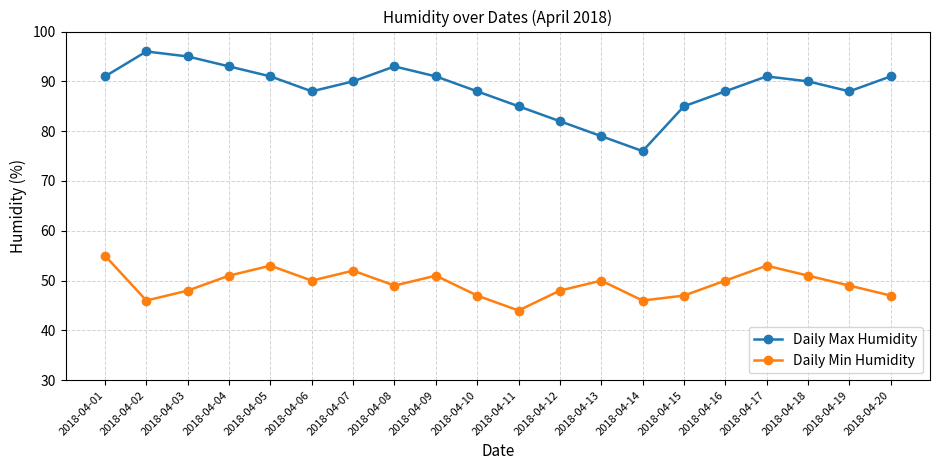

Which series has the widest spread of values?

Daily Max Humidity